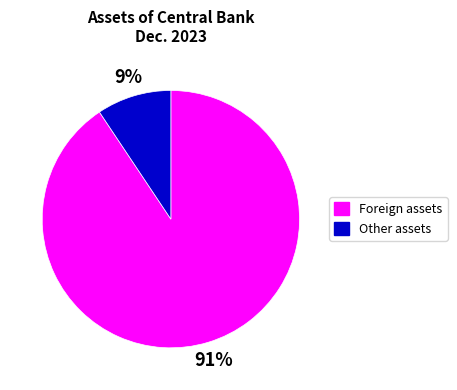

Does any single category account for the majority?

Yes